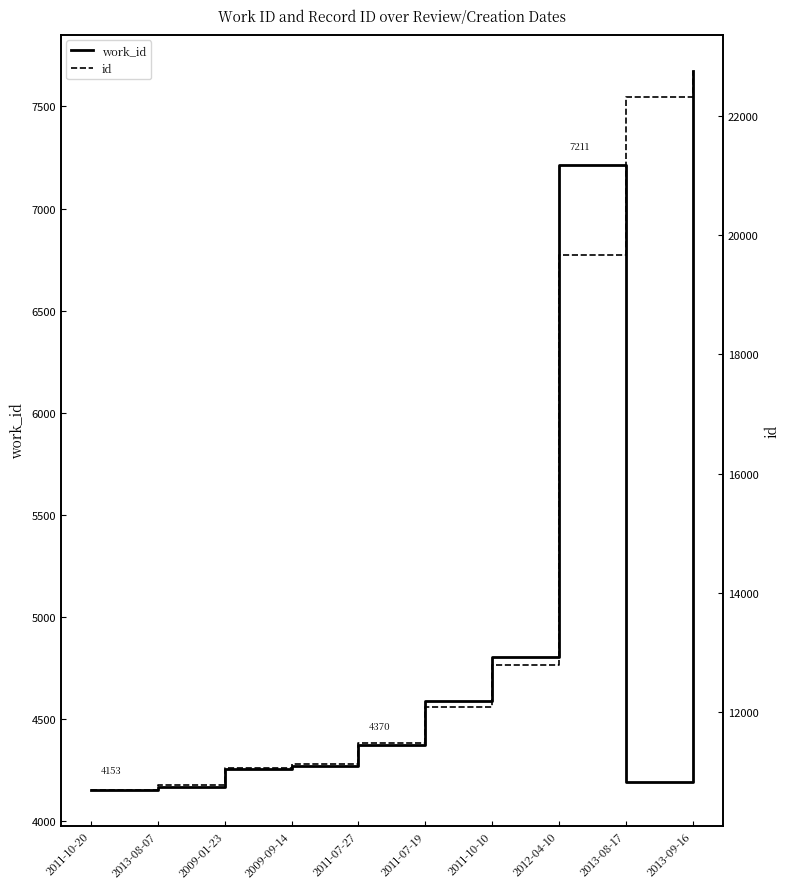

Rank the series by their average value, from highest to lowest.

id, work_id